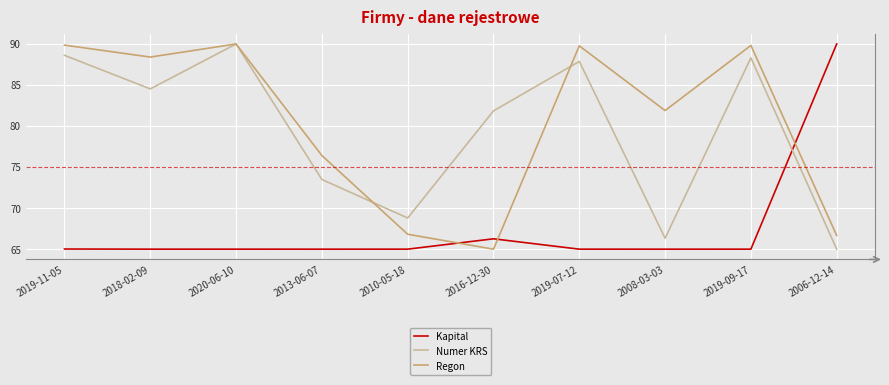

What position from the right is 2019-09-17?

2